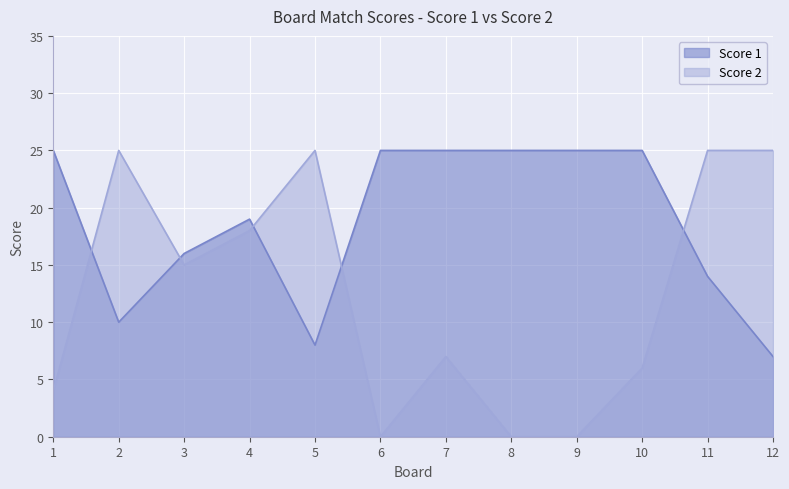

Which series ends up on top after the final intersection of Score 2 and Score 1?

Score 2